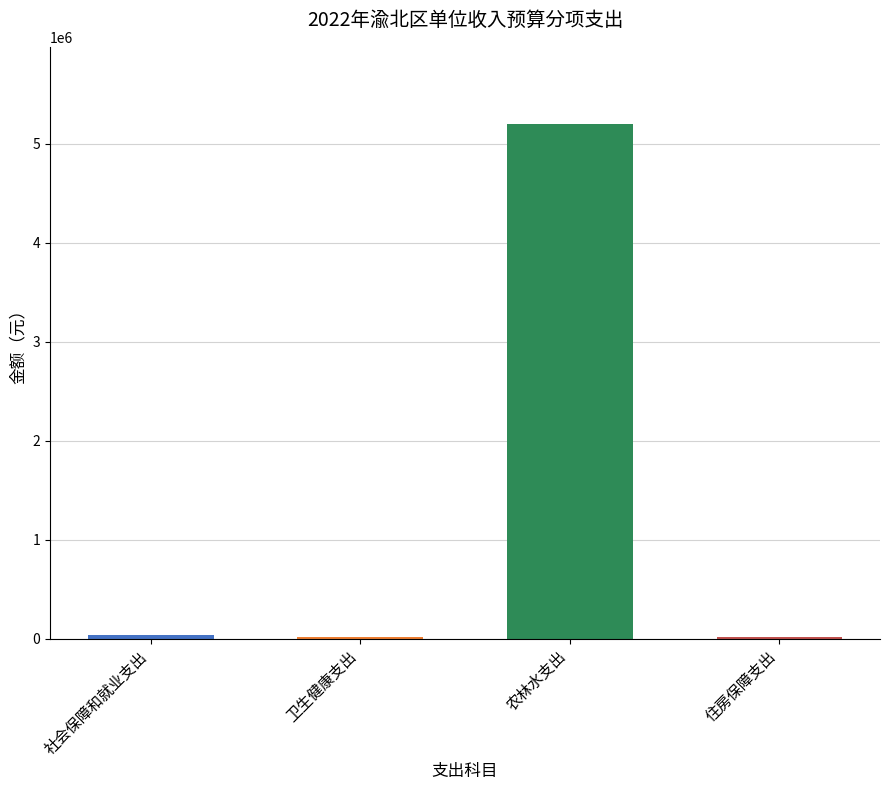

The chart shows a value of 2245573.4 at 农林水支出. True or false?

False